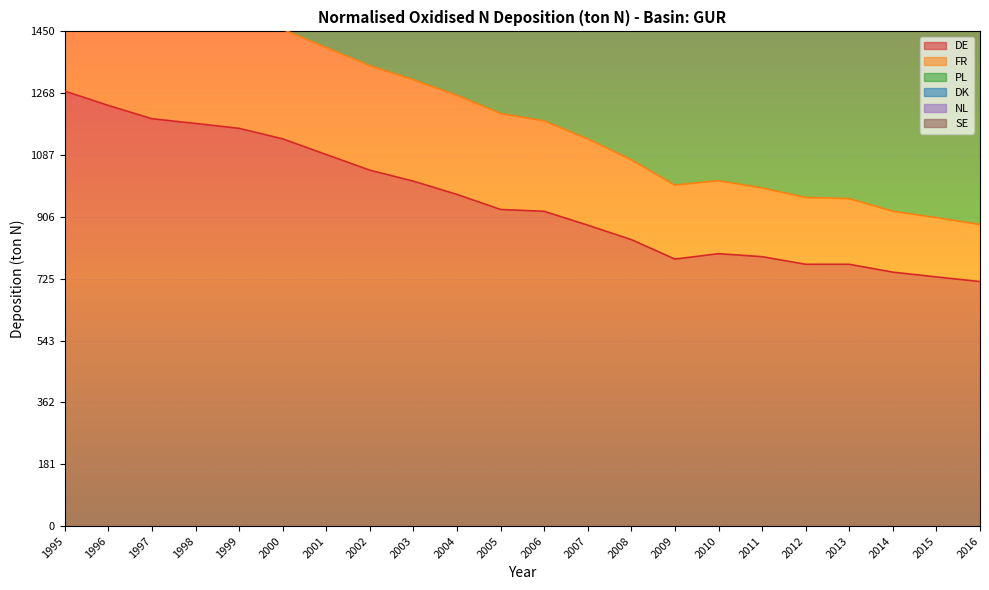

Which label corresponds to the smallest value in the chart?

2016